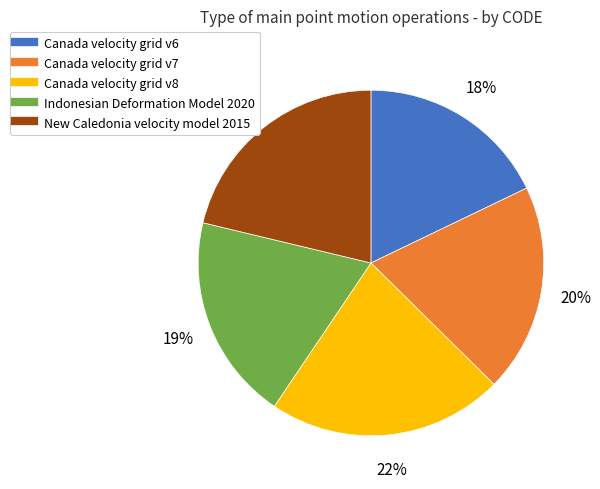

To the nearest percent, what is the average slice percentage?

20%